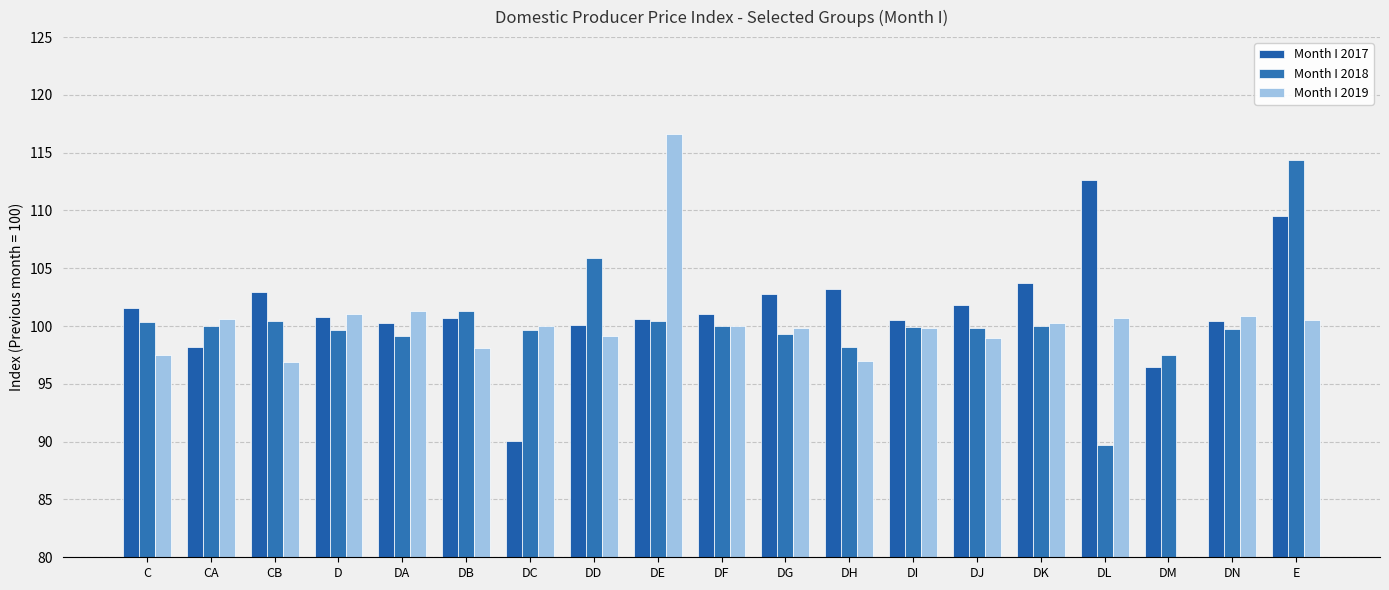

True or false: Month I 2019 has a value of 149.8 at C.

False